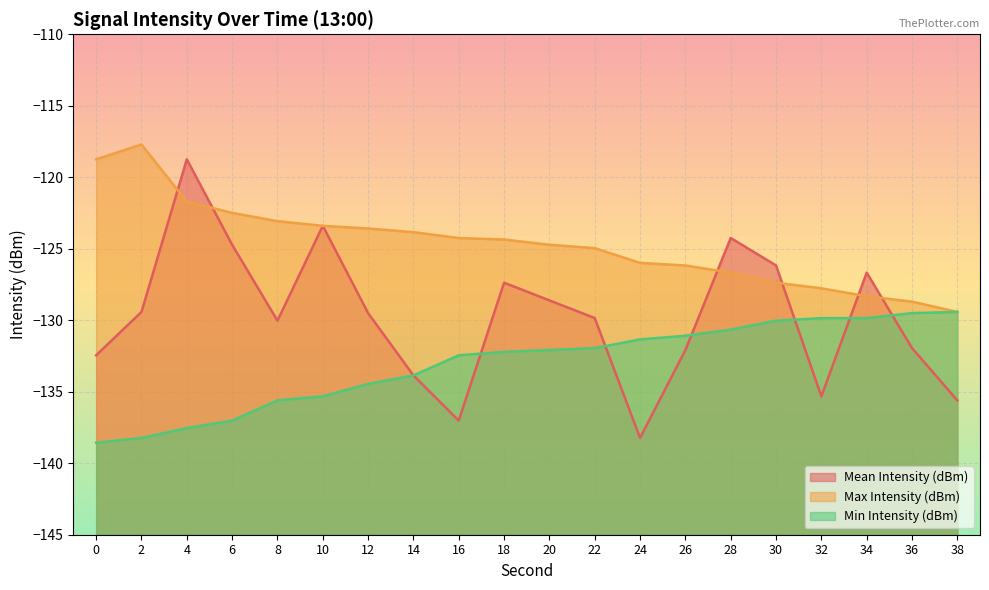

Reading left to right, list all the values displayed in this chart.

Mean Intensity (dBm): 0=-132.4	2=-129.4	4=-118.7	6=-124.7	8=-130.0	10=-123.4	12=-129.5	14=-133.9	16=-137.0	18=-127.4	20=-128.6	22=-129.8	24=-138.2	26=-132.1	28=-124.2	30=-126.2	32=-135.3	34=-126.7	36=-131.9	38=-135.6
Max Intensity (dBm): 0=-118.7	2=-117.7	4=-121.7	6=-122.5	8=-123.1	10=-123.4	12=-123.6	14=-123.8	16=-124.2	18=-124.4	20=-124.7	22=-125.0	24=-126.0	26=-126.2	28=-126.7	30=-127.4	32=-127.8	34=-128.3	36=-128.7	38=-129.4
Min Intensity (dBm): 0=-138.6	2=-138.2	4=-137.5	6=-137.0	8=-135.6	10=-135.3	12=-134.5	14=-133.9	16=-132.4	18=-132.2	20=-132.1	22=-131.9	24=-131.3	26=-131.1	28=-130.7	30=-130.0	32=-129.9	34=-129.8	36=-129.5	38=-129.4